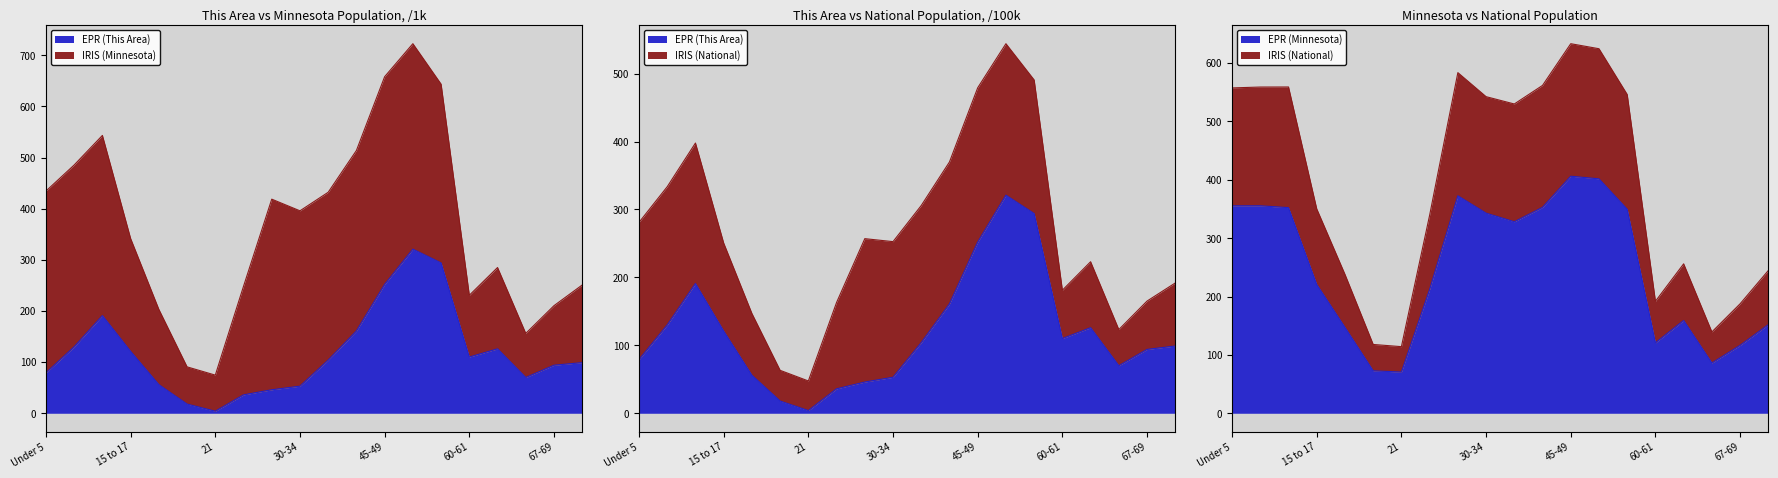

Reading right to left, transcribe all the data shown in this chart.

This Area: 70-74=99.0	67-69=94.0	65-66=70.0	62-64=126.0	60-61=110.0	55-59=294.0	50-54=321.0	45-49=252.0	40-44=161.0	35-39=104.0	30-34=53.0	25-29=46.0	22-24=36.0	21=4.0	20=18.0	18-19=56.0	15 to 17=121.0	10 to 14=191.0	5 to 9=130.0	Under 5=79.0
Minnesota: 70-74=151.9	67-69=116.4	65-66=86.2	62-64=159.0	60-61=120.8	55-59=349.6	50-54=401.7	45-49=406.2	40-44=352.9	35-39=328.2	30-34=342.9	25-29=372.7	22-24=212.3	21=70.6	20=72.7	18-19=147.1	15 to 17=220.7	10 to 14=352.3	5 to 9=355.5	Under 5=355.5
National: 70-74=244.6	67-69=187.6	65-66=139.4	62-64=256.1	60-61=191.9	55-59=546.2	50-54=624.7	45-49=633.3	40-44=561.8	35-39=530.0	30-34=542.5	25-29=583.7	22-24=339.5	21=114.1	20=117.9	18-19=238.0	15 to 17=350.2	10 to 14=559.1	5 to 9=559.0	Under 5=557.5